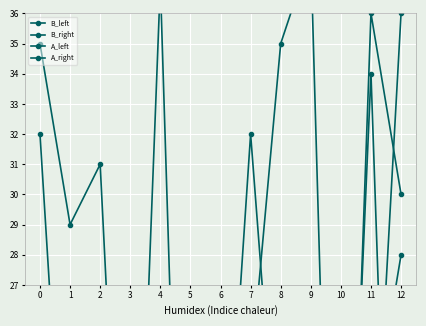

In B_right, how many points are higher than both neighbors (excluding endpoints)?

4